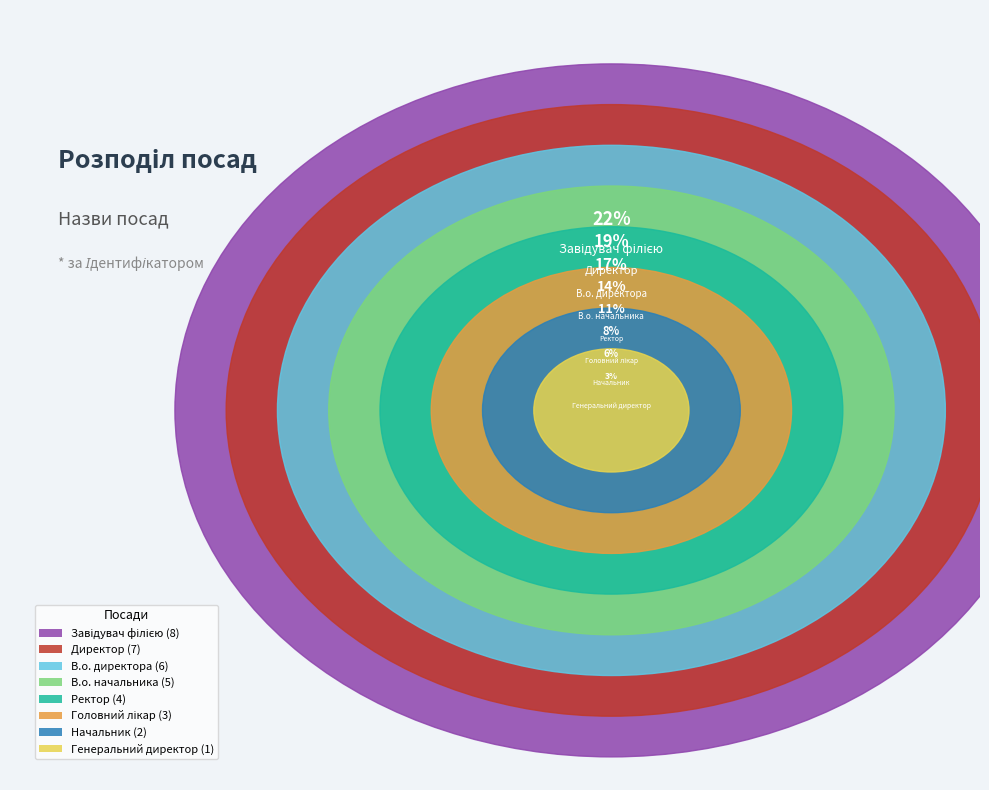

To the nearest percent, what is the combined percentage of Завідувач філією and Ректор?

33%